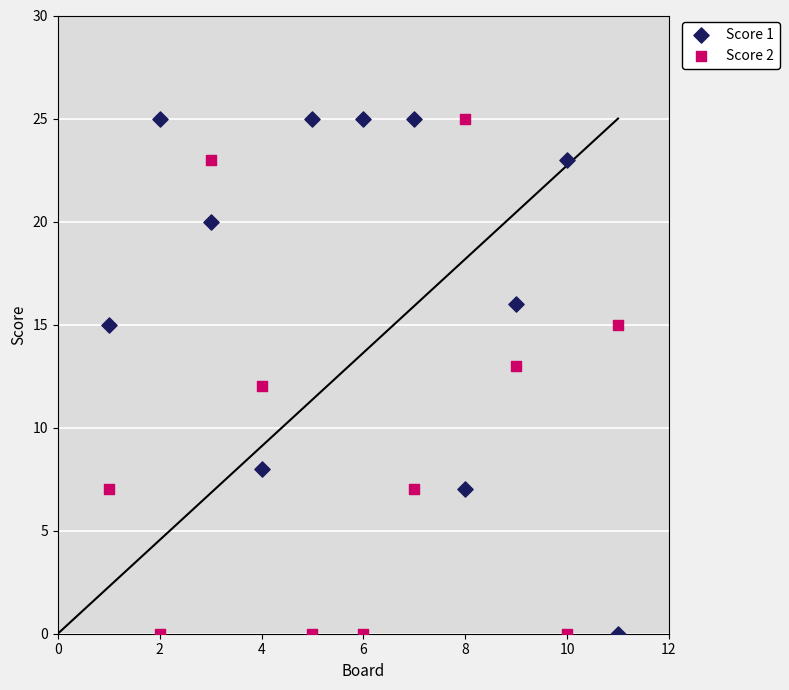

What is the X range (max minus min) for the scatter plot?

10